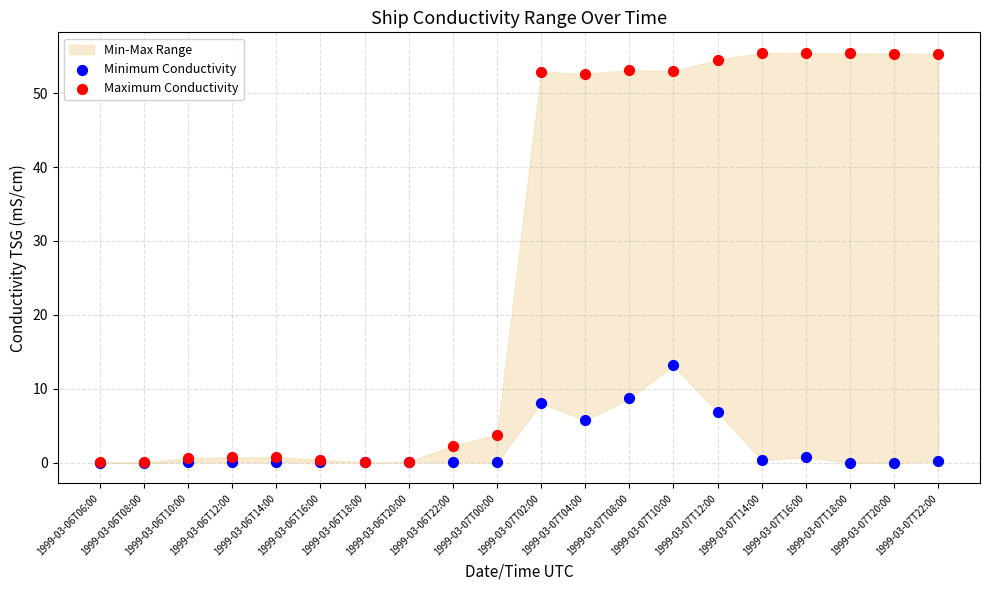

Which series reaches the maximum Y coordinate?

Maximum Conductivity